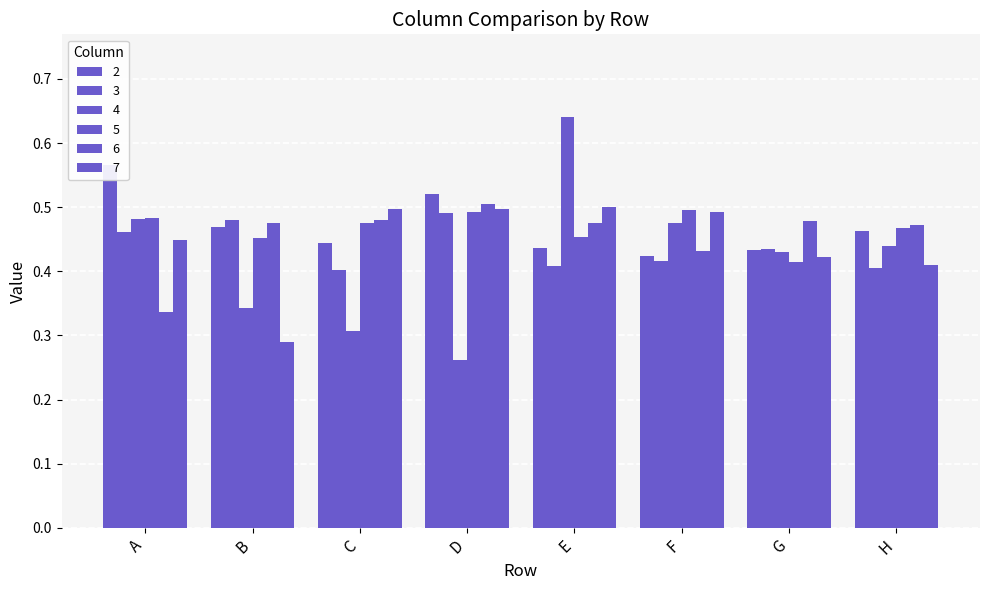

Reading left to right, what are all the values shown in this chart?

2: 0.6	0.5	0.4	0.5	0.4	0.4	0.4	0.5
3: 0.5	0.5	0.4	0.5	0.4	0.4	0.4	0.4
4: 0.5	0.3	0.3	0.3	0.6	0.5	0.4	0.4
5: 0.5	0.5	0.5	0.5	0.5	0.5	0.4	0.5
6: 0.3	0.5	0.5	0.5	0.5	0.4	0.5	0.5
7: 0.4	0.3	0.5	0.5	0.5	0.5	0.4	0.4